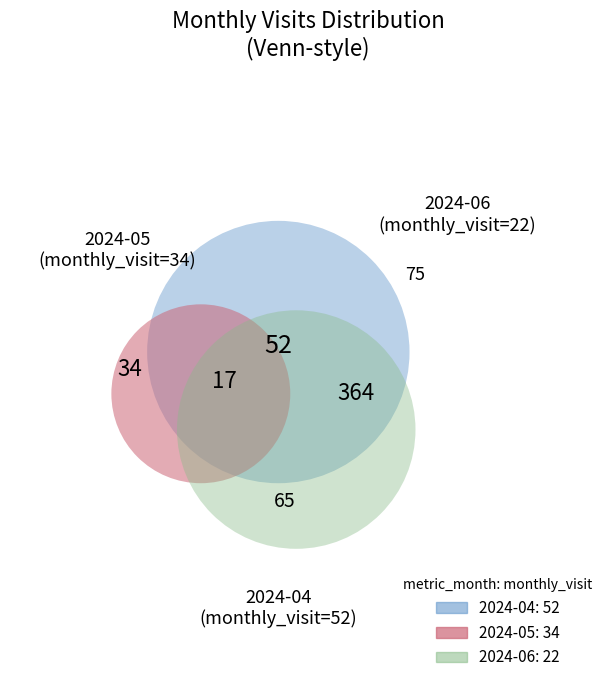

Rank the categories by value from lowest to highest.

2024-06, 2024-05, 2024-04